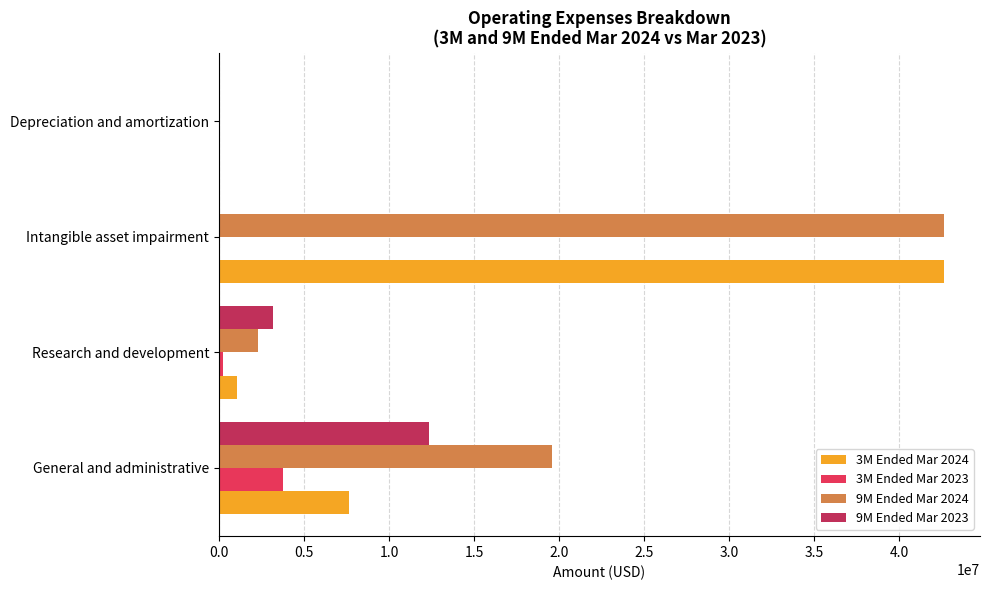

At which label does 9M Ended Mar 2023 reach its peak?

General and administrative